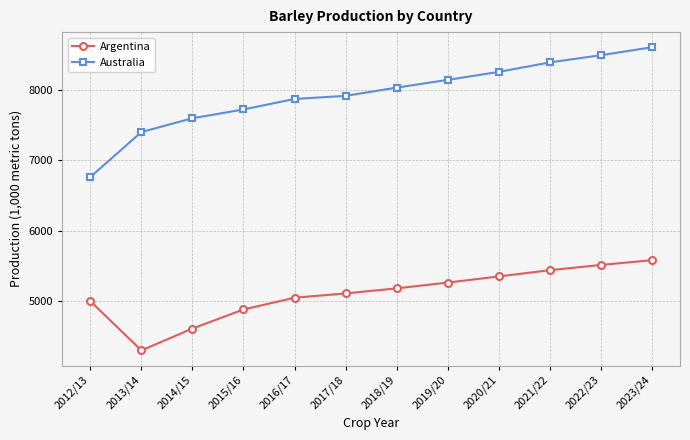

Reading left to right, list all the values displayed in this chart.

Argentina: 2012/13=5000	2013/14=4300	2014/15=4610	2015/16=4881	2016/17=5048	2017/18=5109	2018/19=5181	2019/20=5263	2020/21=5350	2021/22=5439	2022/23=5513	2023/24=5581
Australia: 2012/13=6761	2013/14=7400	2014/15=7596	2015/16=7721	2016/17=7870	2017/18=7914	2018/19=8031	2019/20=8141	2020/21=8254	2021/22=8389	2022/23=8491	2023/24=8604